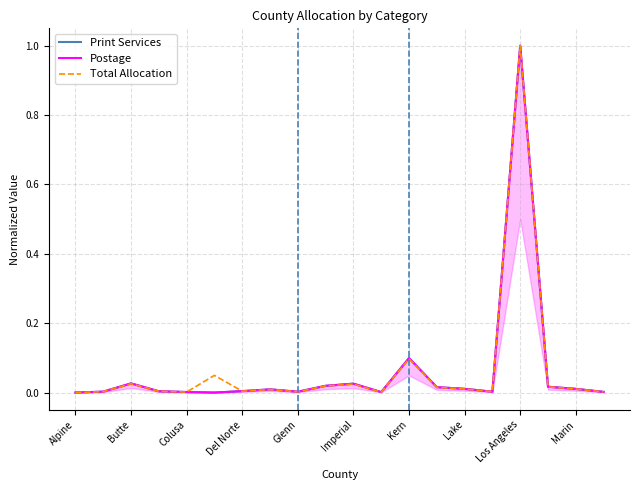

True or false: Print Services has a value of 1.0 at Los Angeles.

True